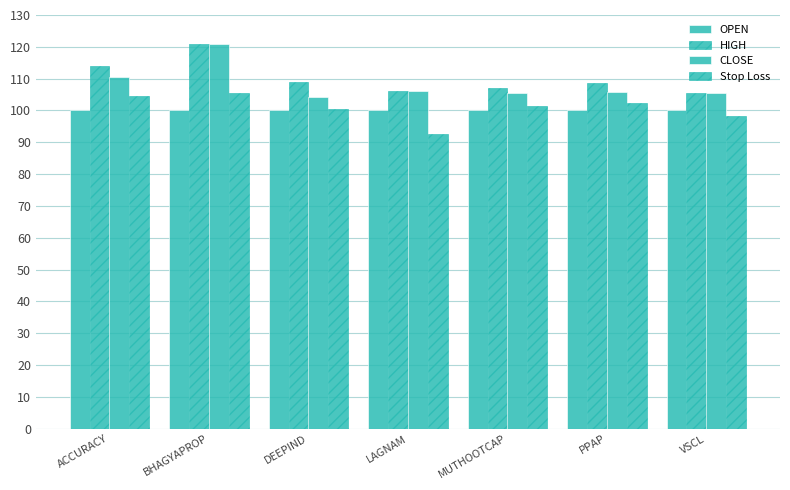

Reading left to right, extract all data points from this chart.

OPEN: ACCURACY=100.0	BHAGYAPROP=100.0	DEEPIND=100.0	LAGNAM=100.0	MUTHOOTCAP=100.0	PPAP=100.0	VSCL=100.0
HIGH: ACCURACY=113.8	BHAGYAPROP=121.0	DEEPIND=108.8	LAGNAM=106.1	MUTHOOTCAP=107.1	PPAP=108.5	VSCL=105.5
CLOSE: ACCURACY=110.6	BHAGYAPROP=121.0	DEEPIND=104.3	LAGNAM=106.1	MUTHOOTCAP=105.5	PPAP=105.9	VSCL=105.5
Stop Loss: ACCURACY=104.4	BHAGYAPROP=105.4	DEEPIND=100.5	LAGNAM=92.5	MUTHOOTCAP=101.4	PPAP=102.2	VSCL=98.4